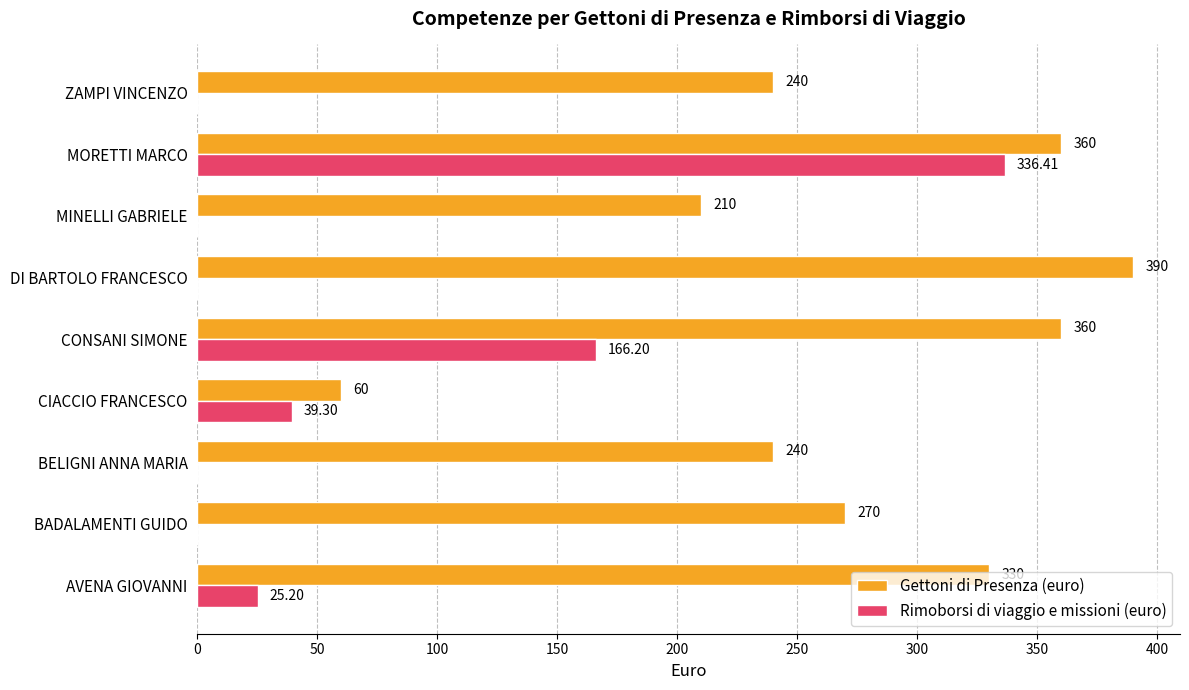

Which series changed the most between DI BARTOLO FRANCESCO and MORETTI MARCO?

Rimoborsi di viaggio e missioni (euro)